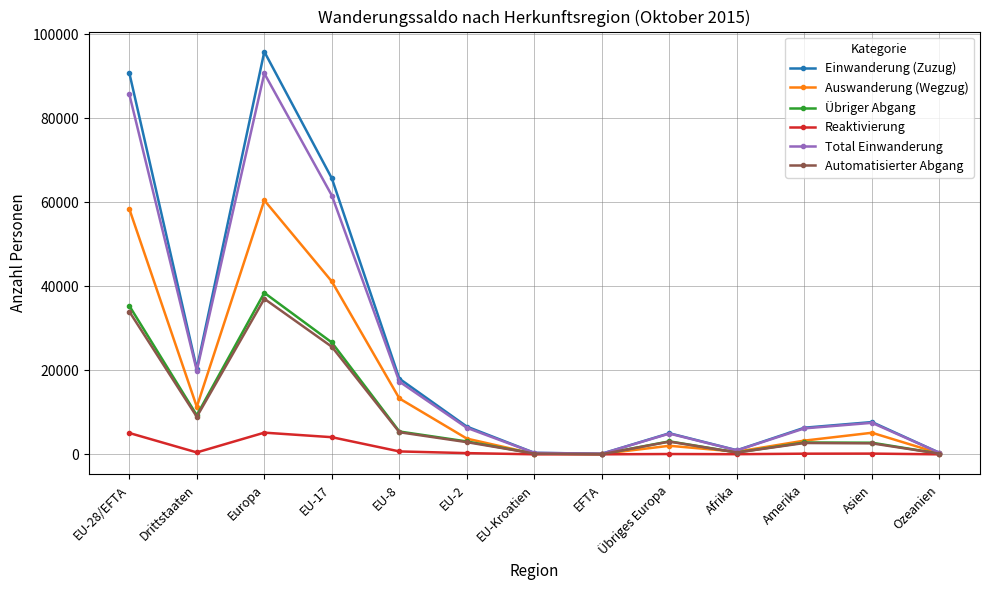

What is the difference between the maximum and second lowest values in the Einwanderung (Zuzug) series?

95528